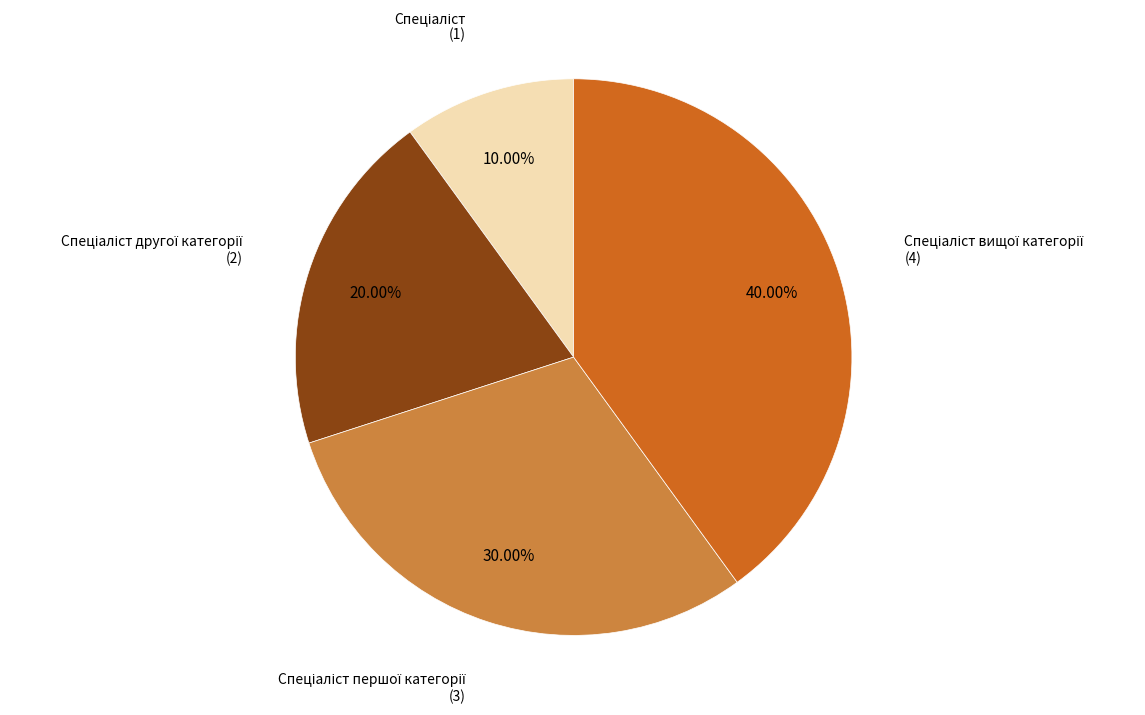

How many slices are in this pie chart?

4